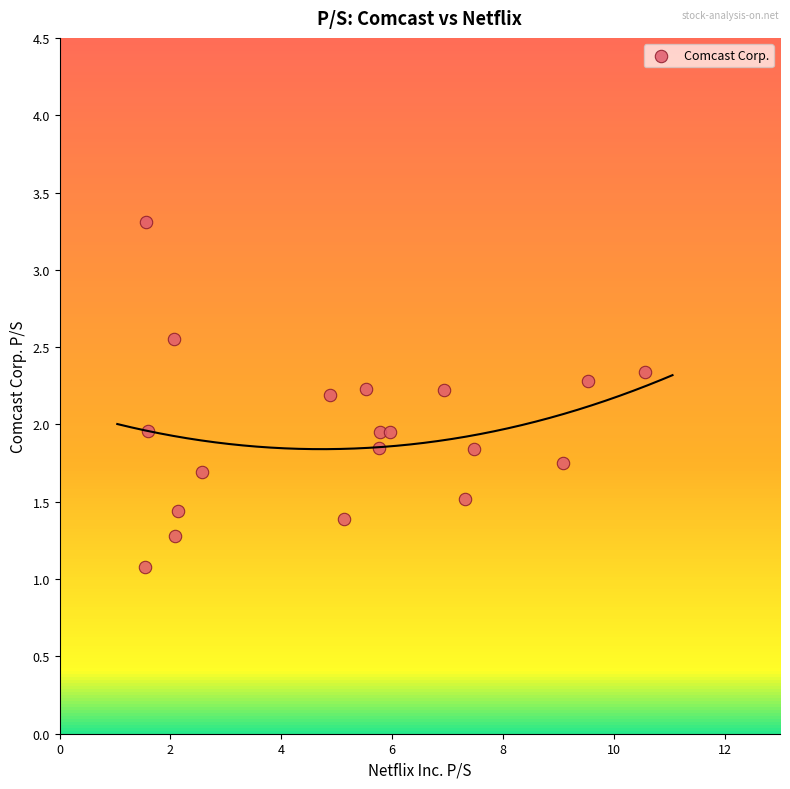

What is the range of Y values (max minus min)?

2.2